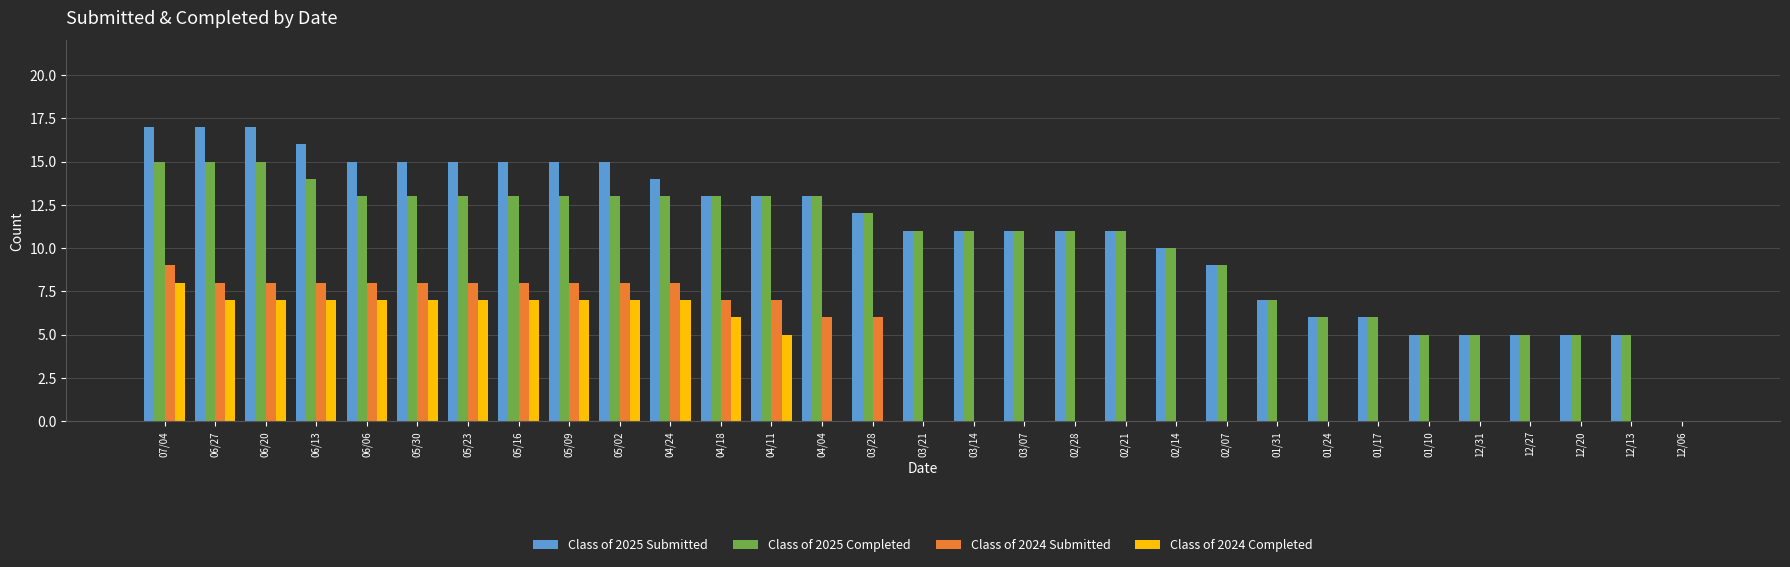

The Class of 2024 Submitted series shows 7 at 04/11. True or false?

True